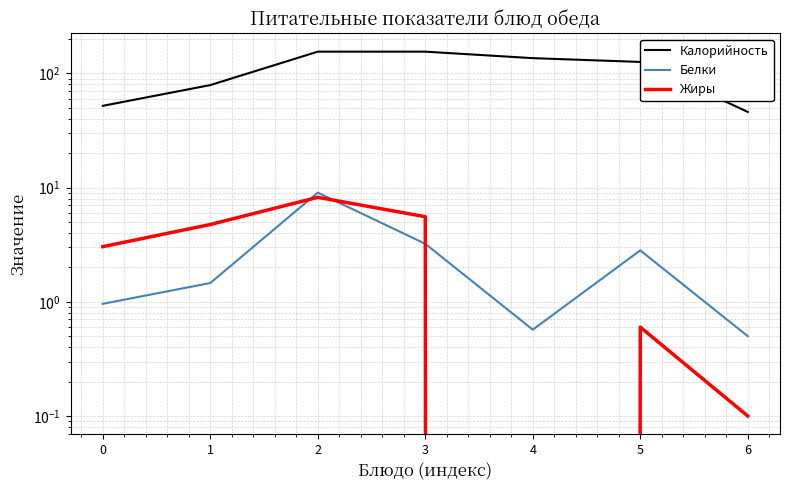

Which series has the largest total across all categories?

Калорийность